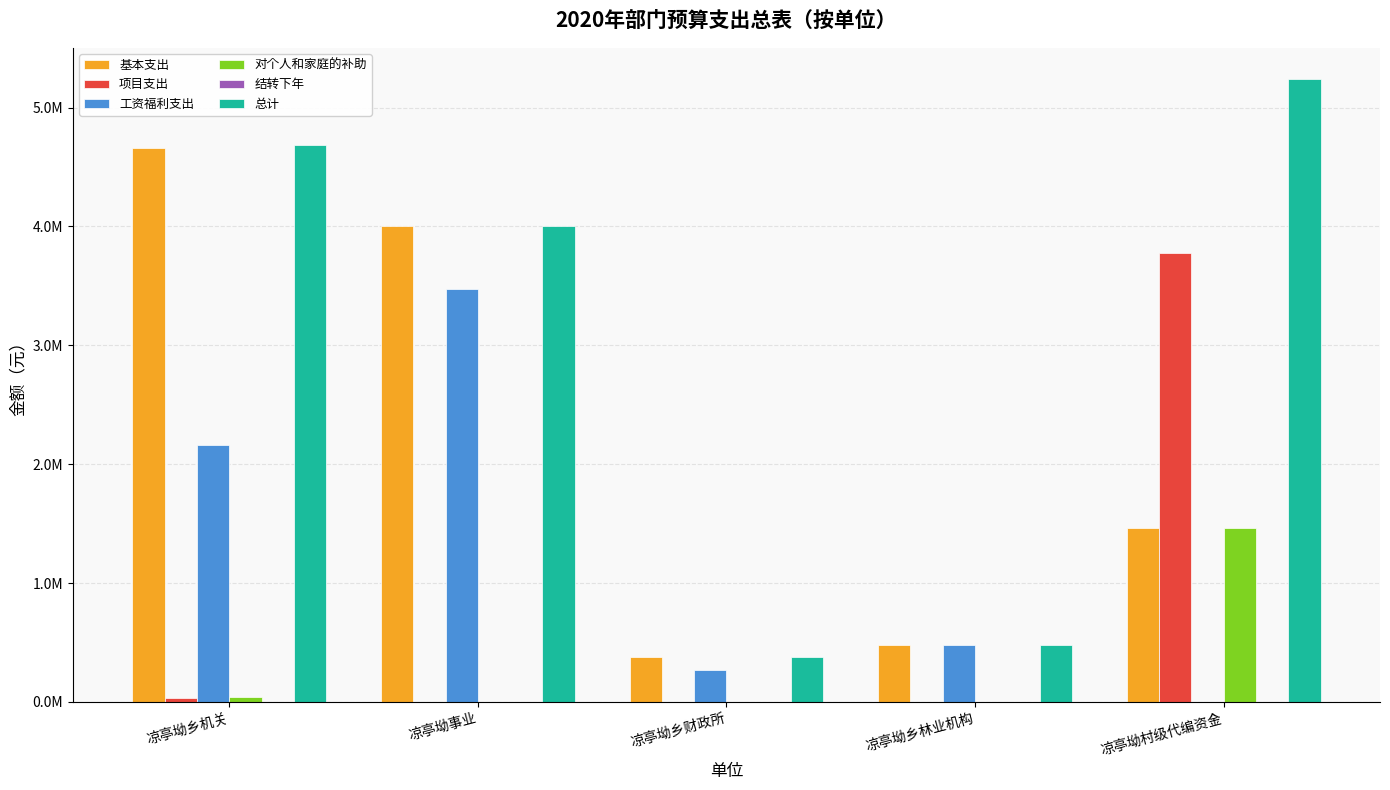

Reading left to right, list all the values displayed in this chart.

基本支出: 4657753.9	4003868.8	380821.4	475410.4	1460000.0
项目支出: 30000.0	0.0	0.0	0.0	3780000.0
工资福利支出: 2163945.9	3471084.8	265589.4	475410.4	0.0
对个人和家庭的补助: 43080.0	0.0	0.0	0.0	1460000.0
结转下年: 0.0	0.0	0.0	0.0	0.0
总计: 4687753.9	4003868.8	380821.4	475410.4	5240000.0